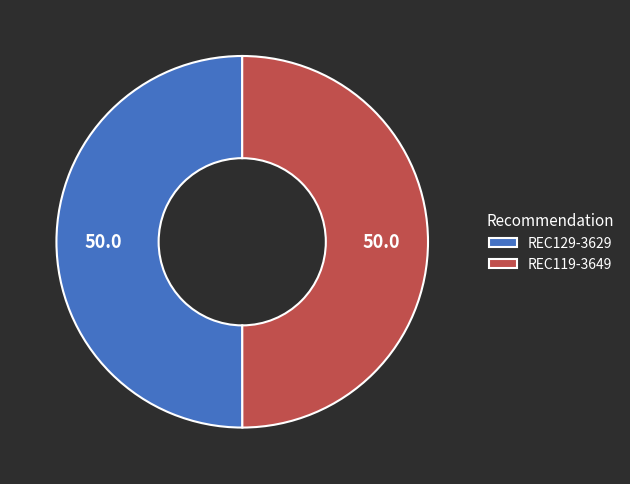

What is the ratio of the value at REC129-3629 to the value at REC119-3649?

1.0